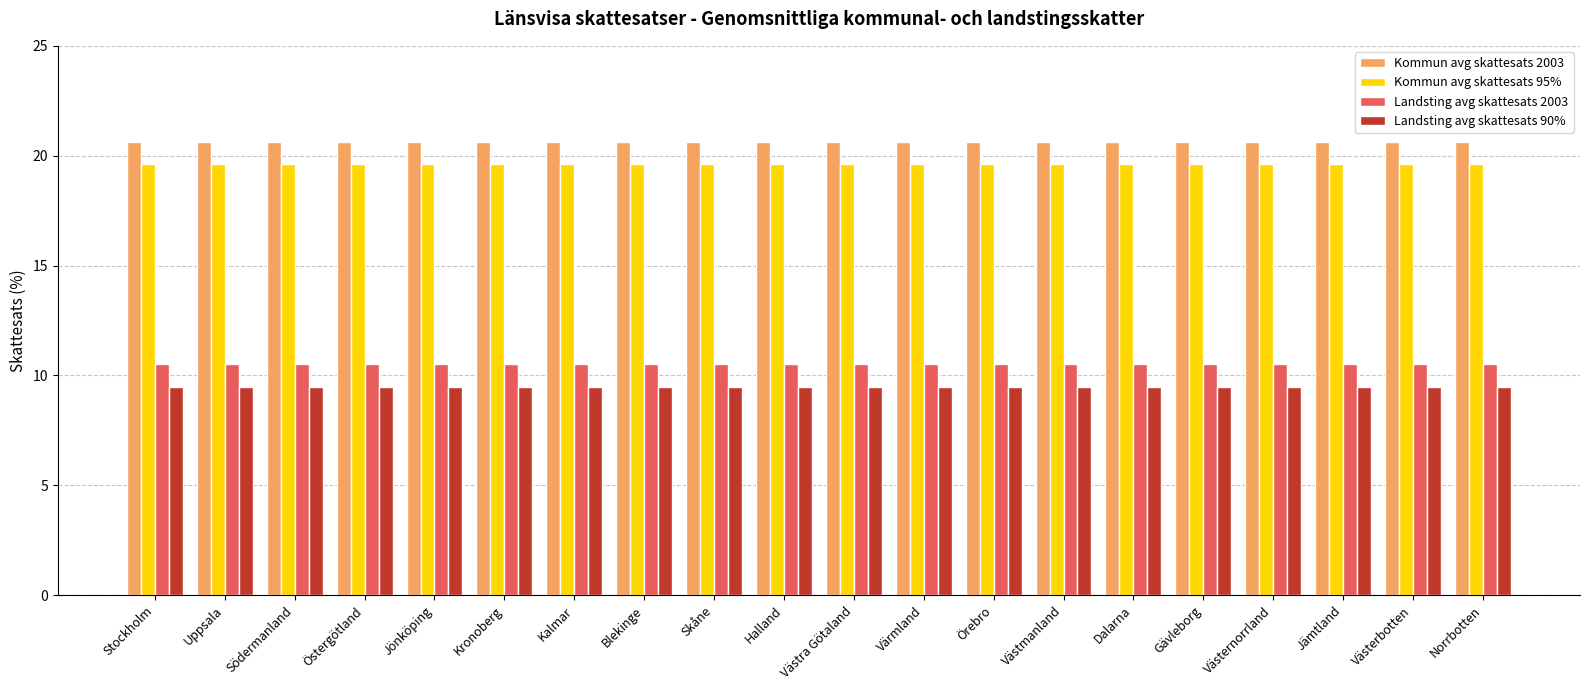

What value does the Kommun avg skattesats 95% series have at Uppsala?

19.6